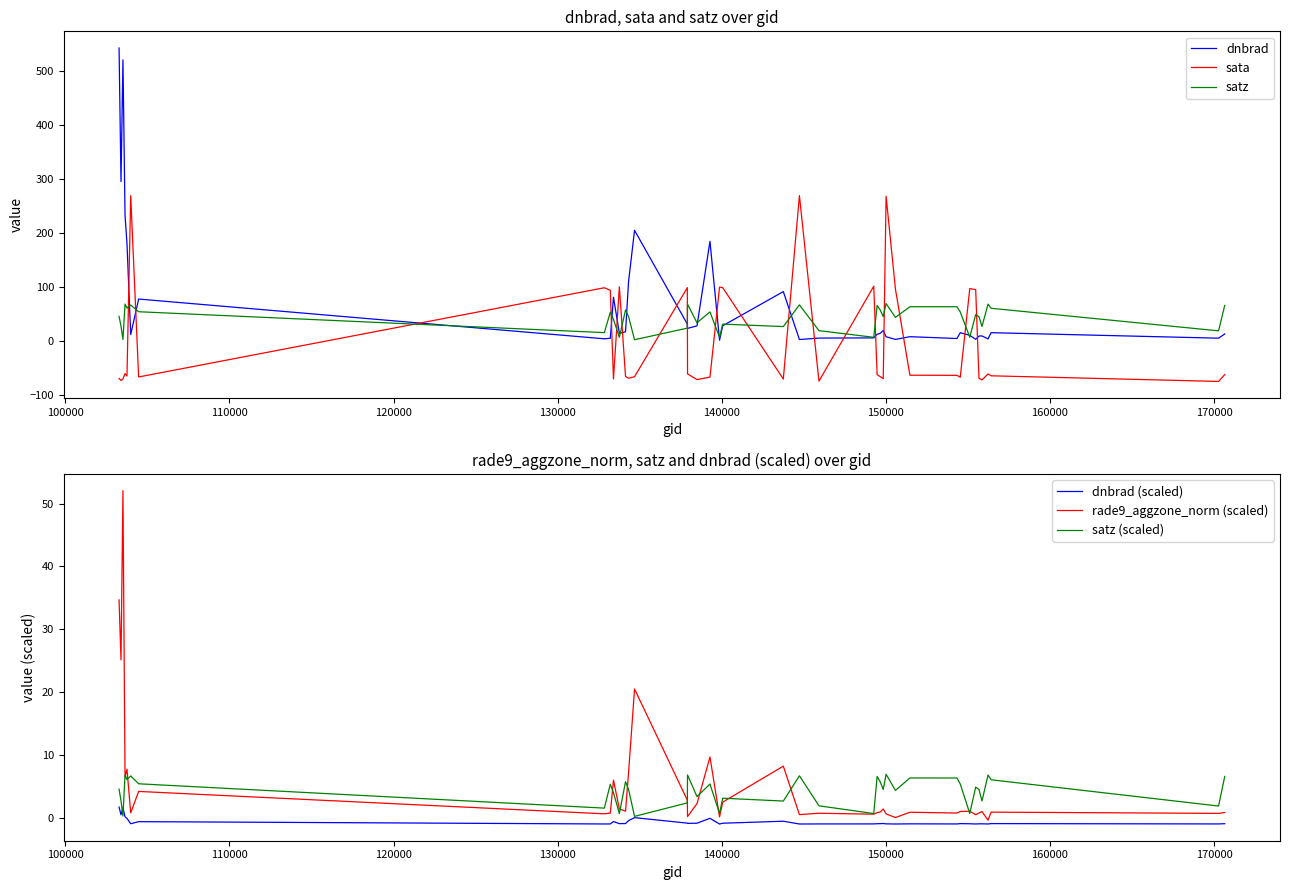

True or false: dnbrad and sata cross at least once.

True